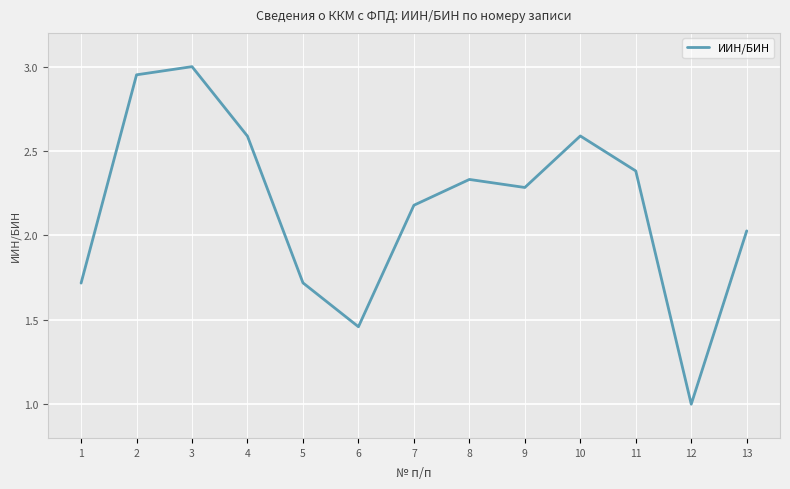

Is it true that the value at 5 is 1.7?

True